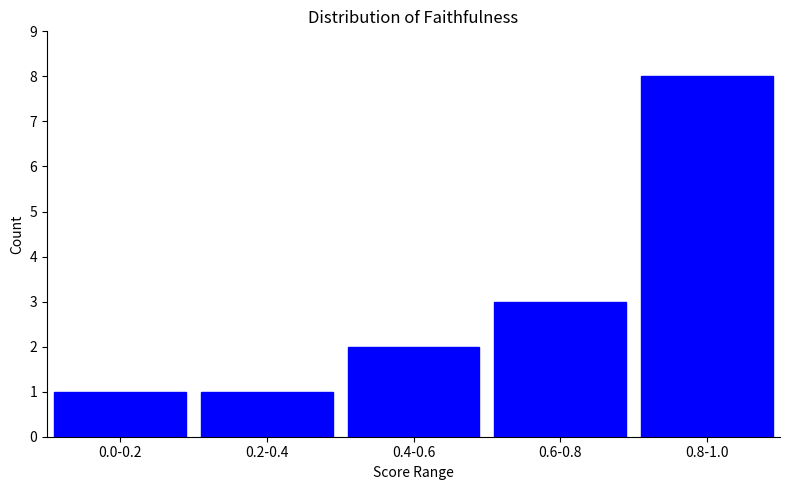

Reading right to left, transcribe all the data shown in this chart.

8	3	2	1	1